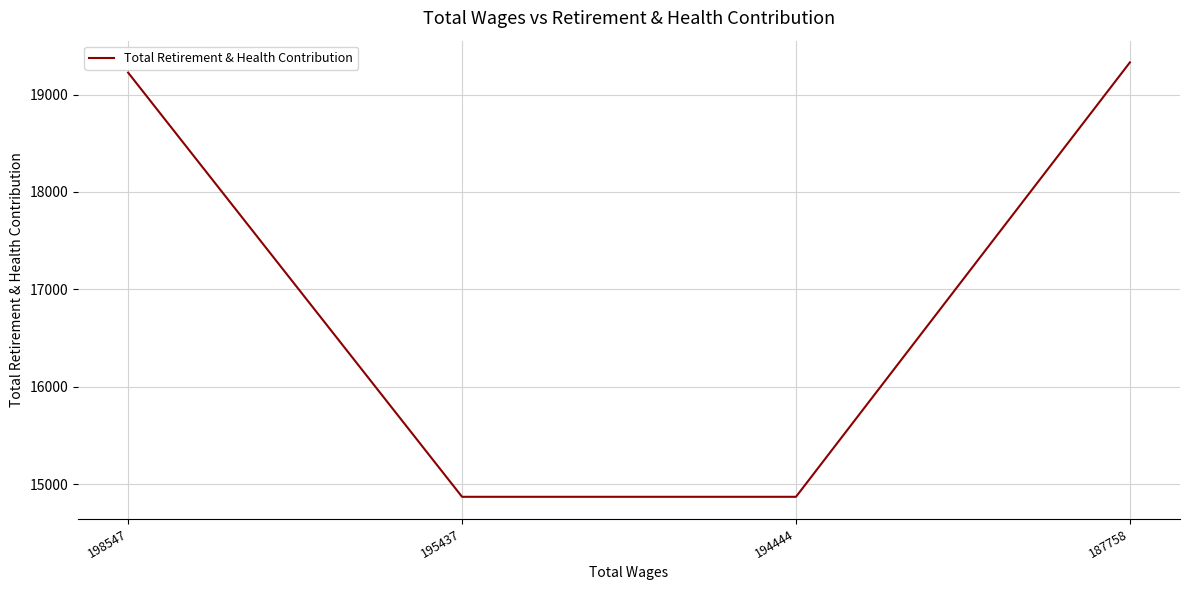

True or false: the data has more than 2 interior local peaks.

False